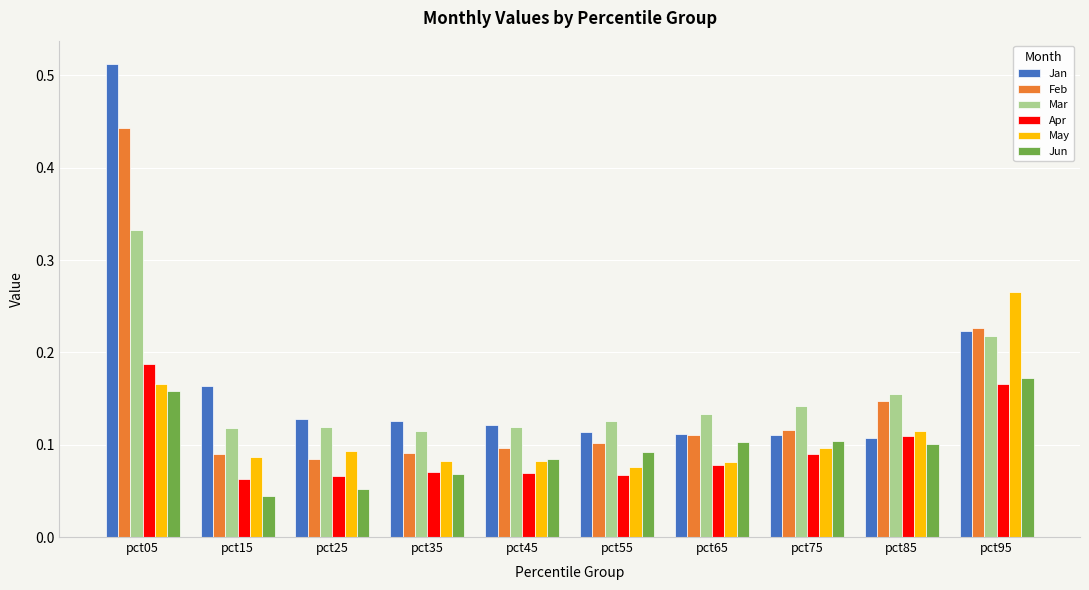

How many Apr values are between 0 and 1?

10